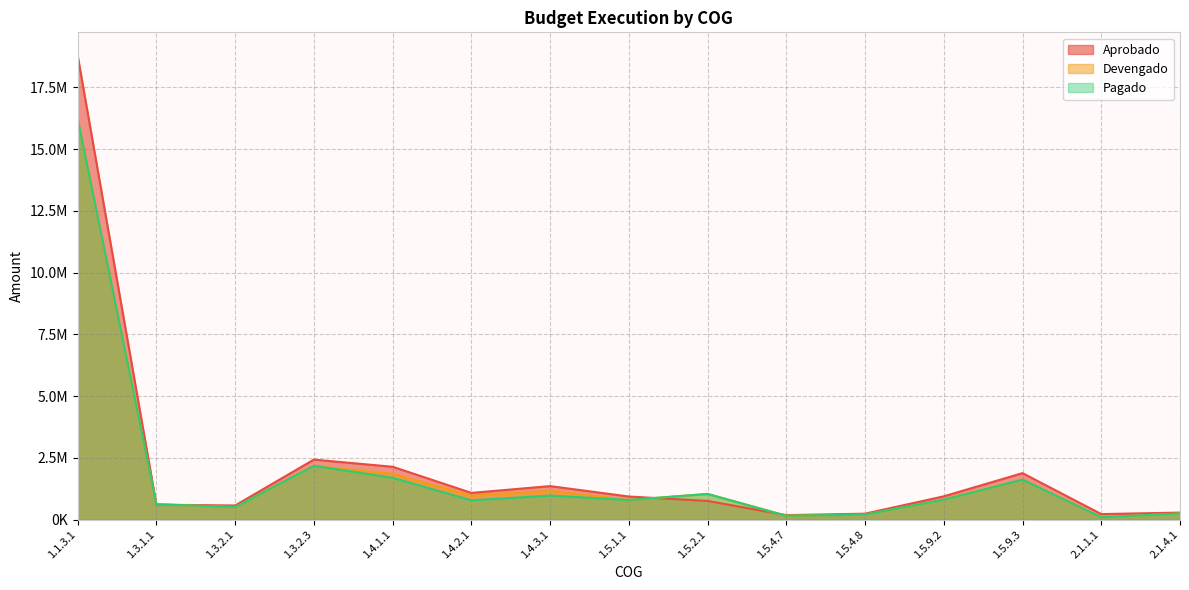

What is the sum of all Pagado values?

27904881.0